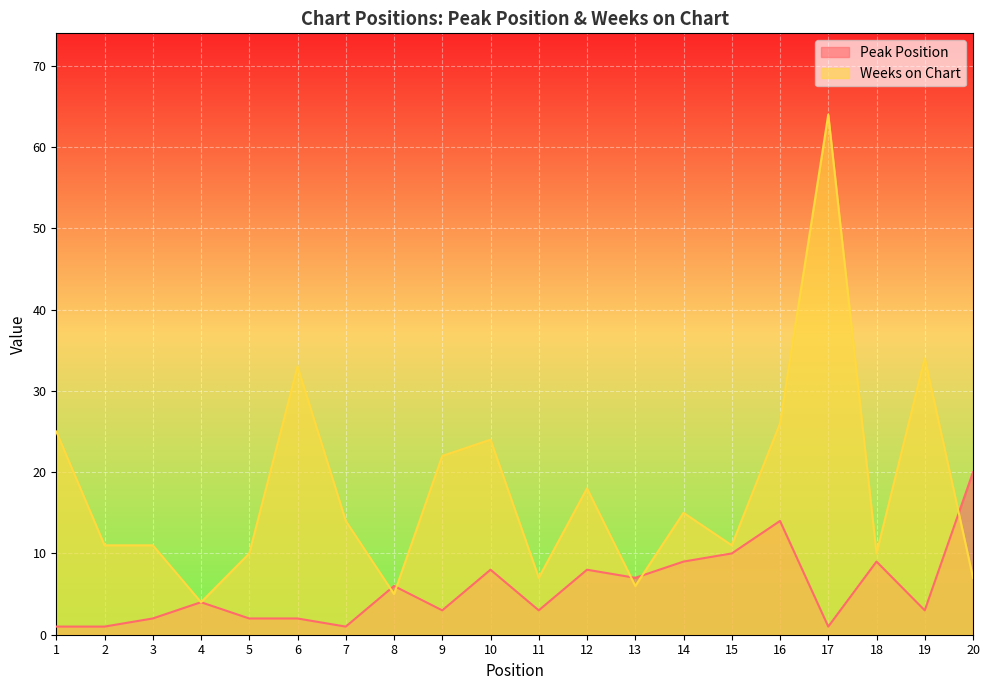

True or false: Peak Position and Weeks on Chart cross at least once.

True